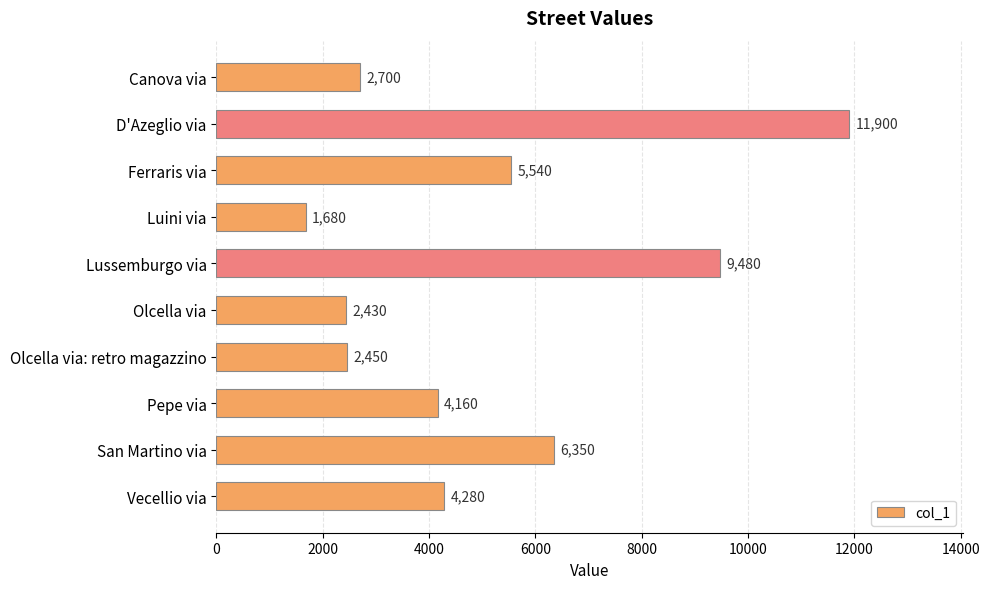

Rank the categories by value from lowest to highest.

Luini via, Olcella via, Olcella via: retro magazzino, Canova via, Pepe via, Vecellio via, Ferraris via, San Martino via, Lussemburgo via, D'Azeglio via